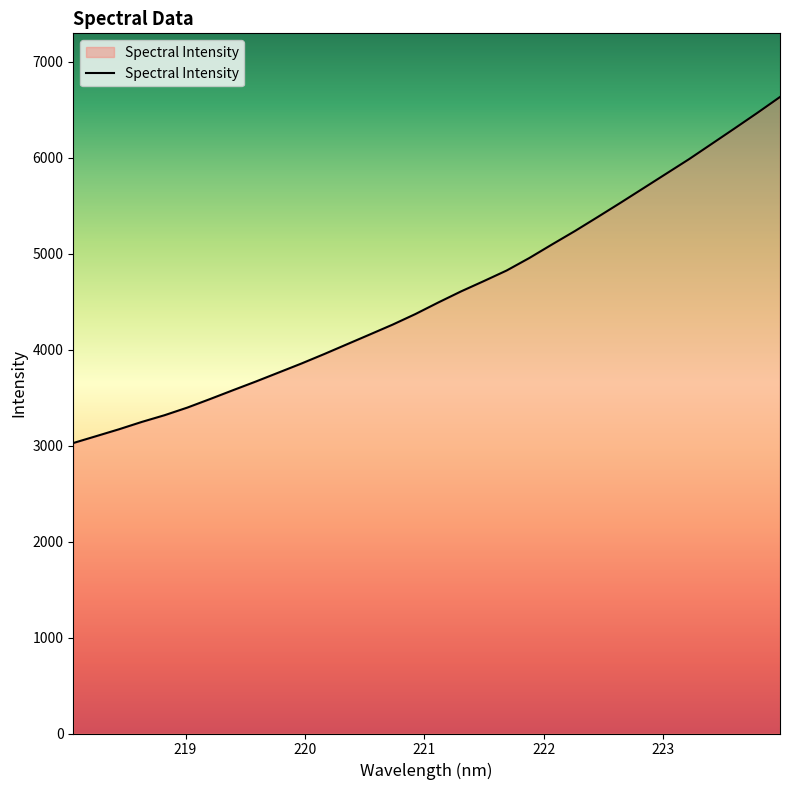

What is the minimum value shown in the chart?

3026.7